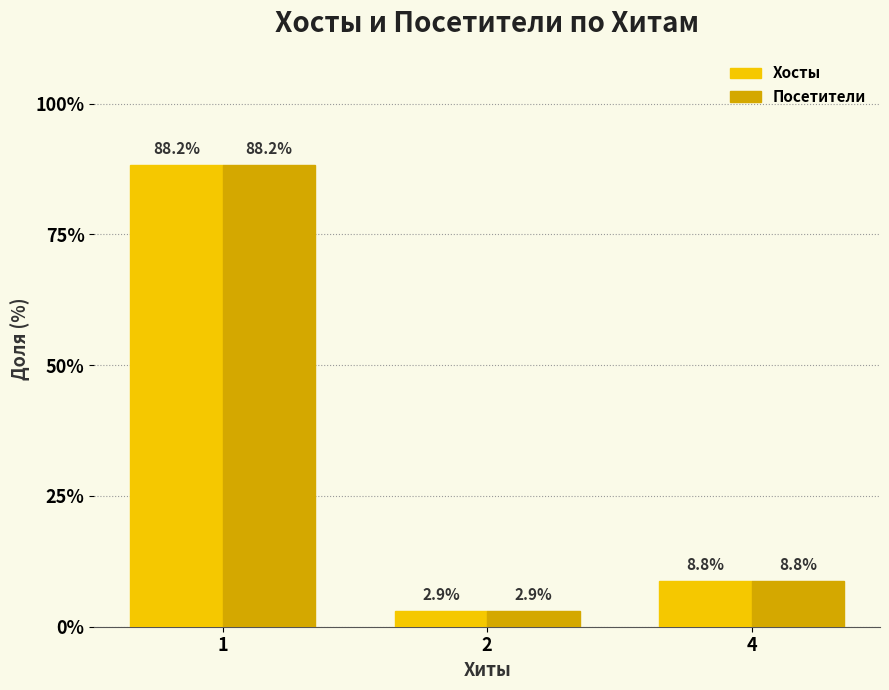

Reading left to right, extract all data points from this chart.

Хосты: 1=88.2	2=2.9	4=8.8
Посетители: 1=88.2	2=2.9	4=8.8